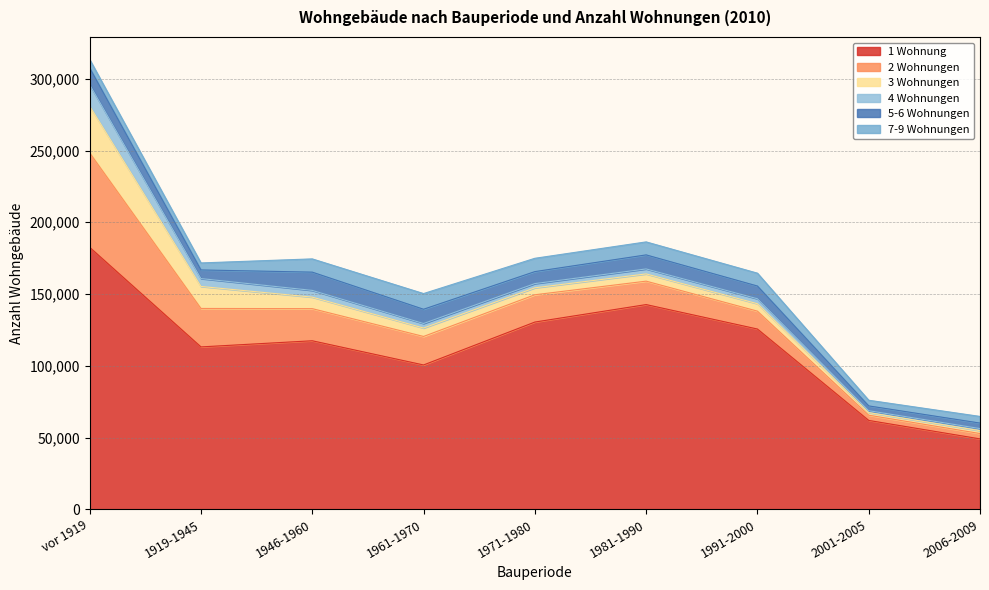

What is the total value across all series at 1991-2000?

164547